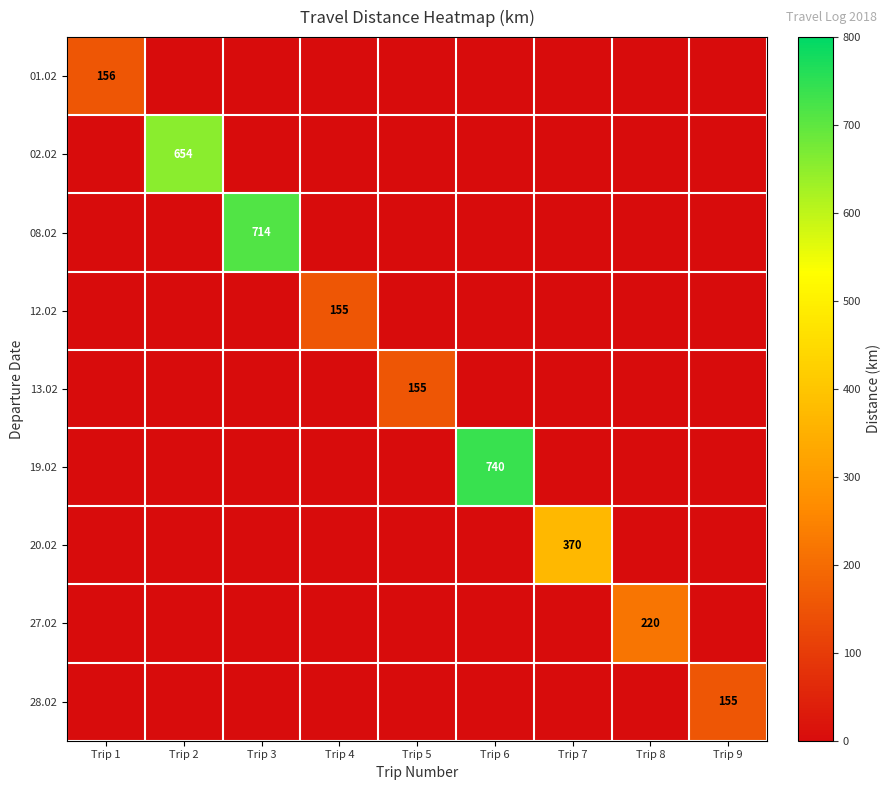

Rank the series by their maximum value, from highest to lowest.

19.02, 08.02, 02.02, 20.02, 27.02, 01.02, 12.02, 13.02, 28.02